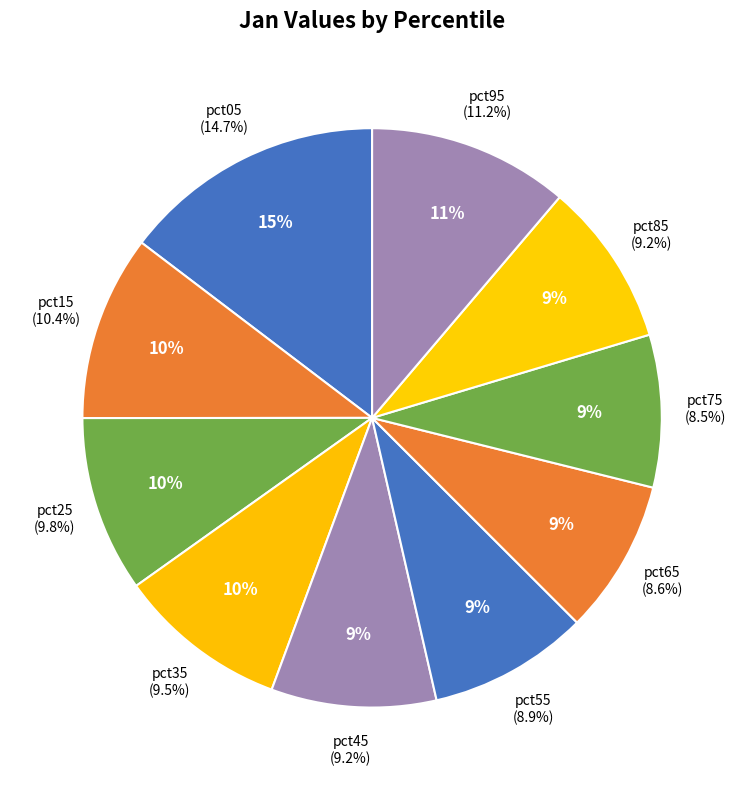

Is it true that pct65 is 23% of the pie?

False